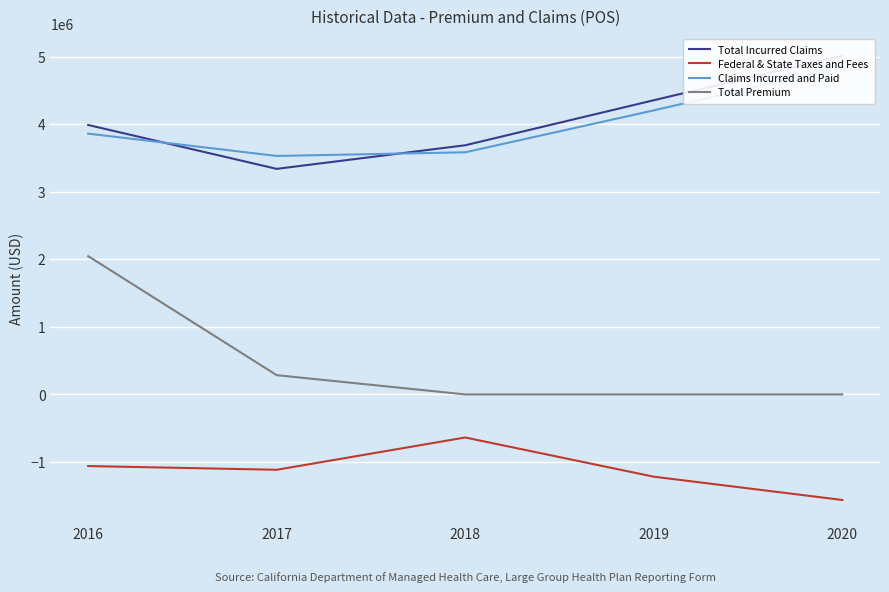

What is the greatest value displayed?

5015240